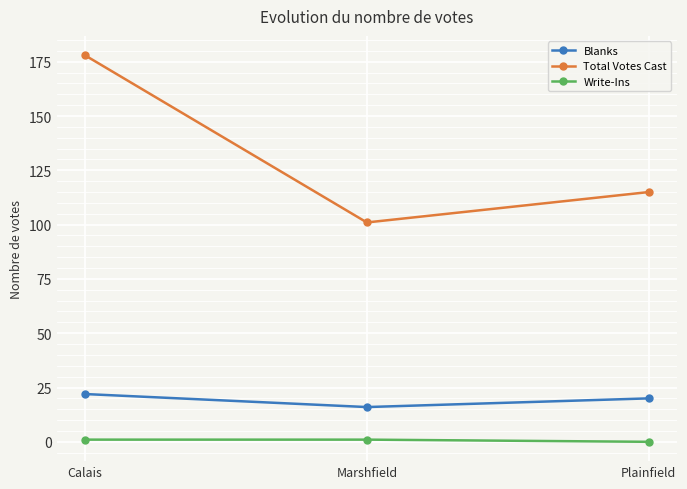

Rank the categories by Blanks value from highest to lowest.

Calais, Plainfield, Marshfield